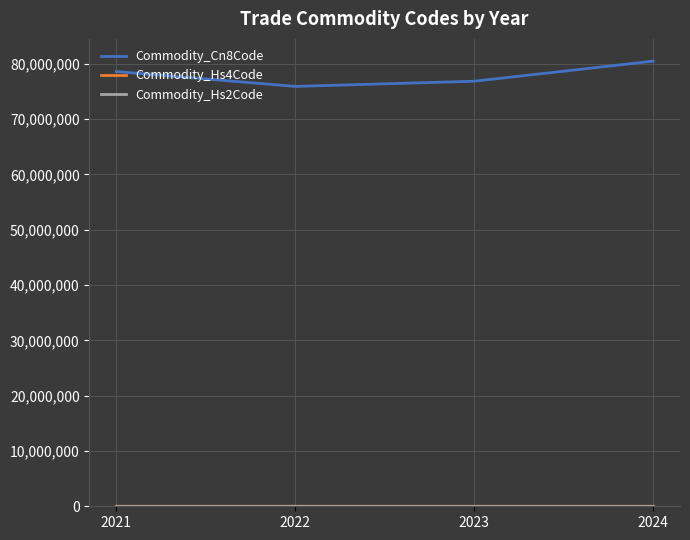

Which series has the largest range (max minus min)?

Commodity_Cn8Code